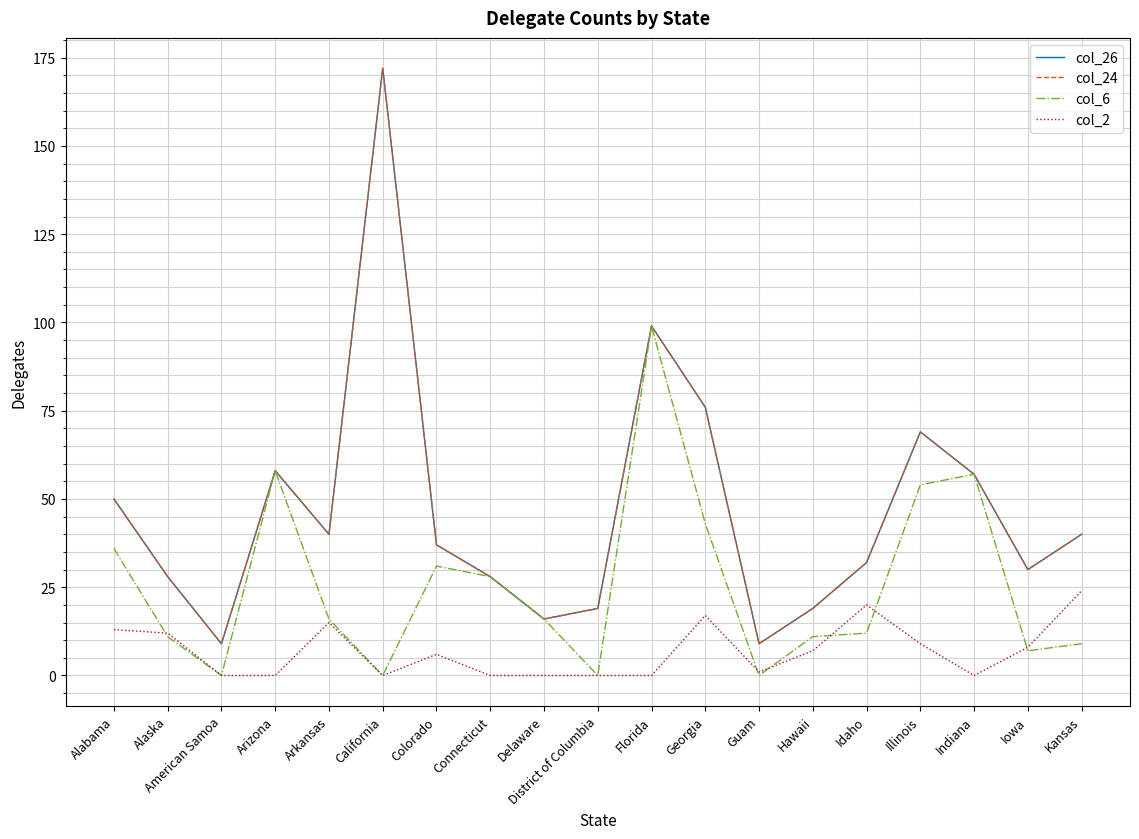

What position from the left is Connecticut?

8